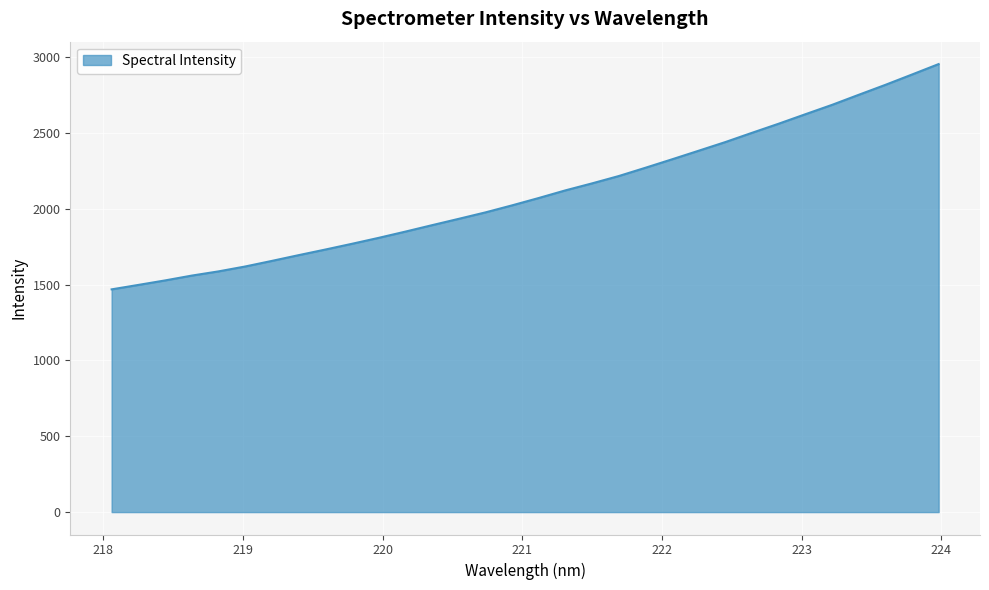

What is the greatest value displayed?

2954.0